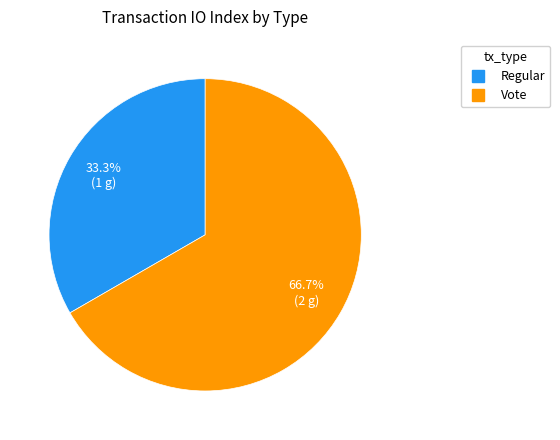

Which category has the biggest portion of the pie?

Vote